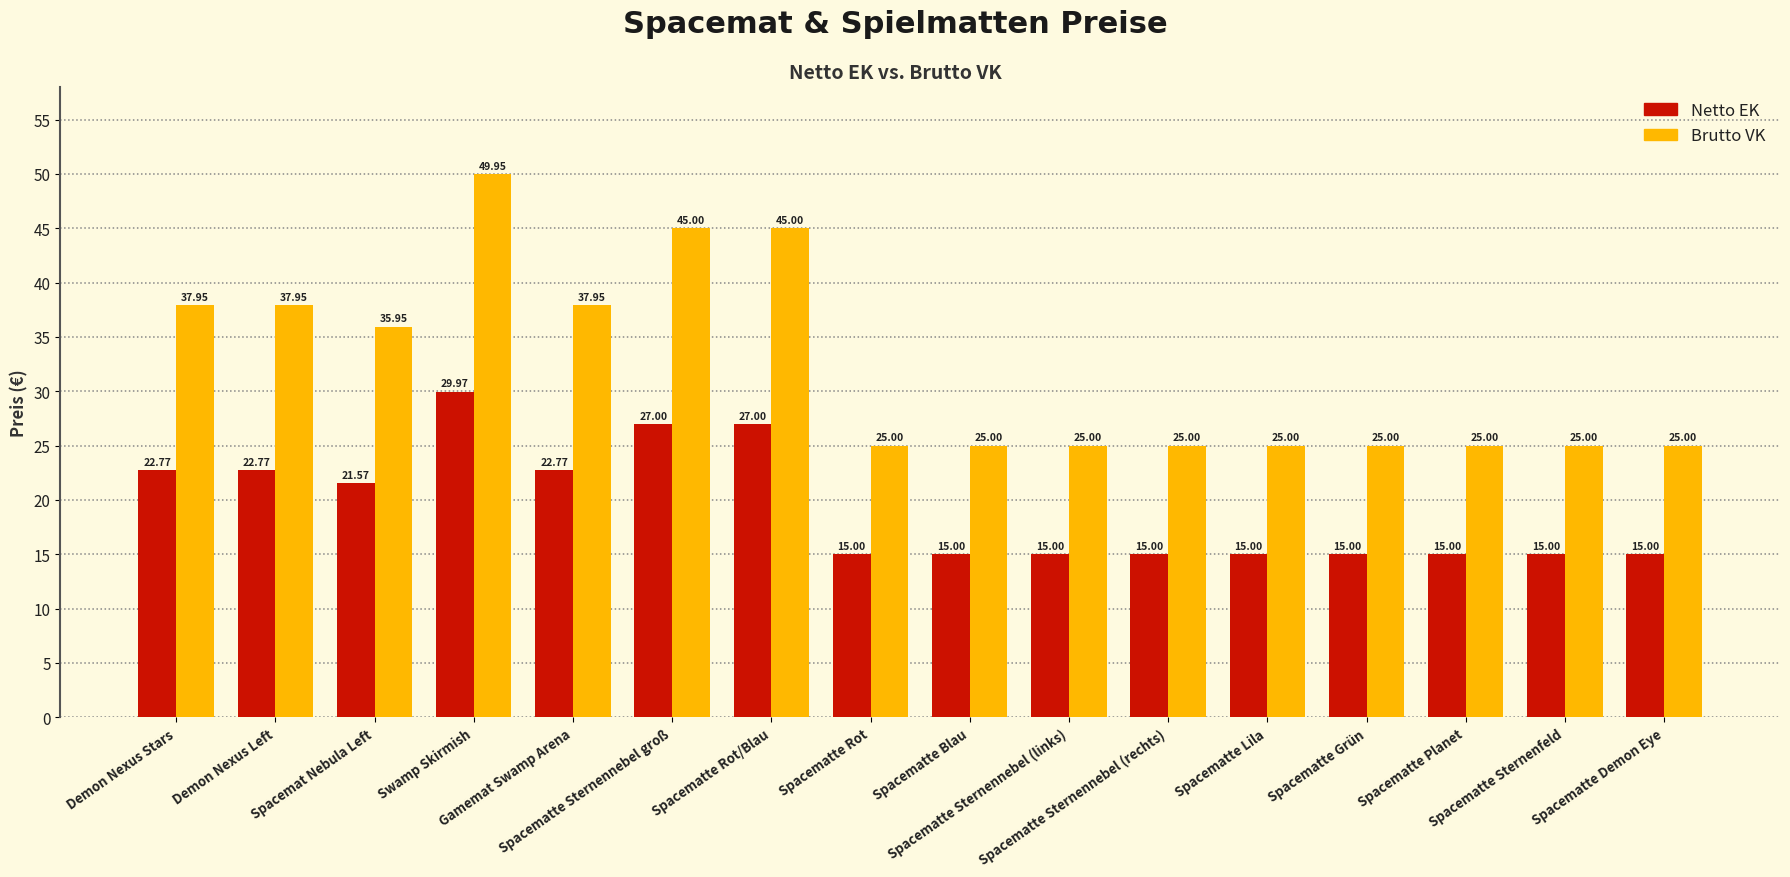

Is it true that Brutto VK equals 23.5 at Spacemat Nebula Left?

False